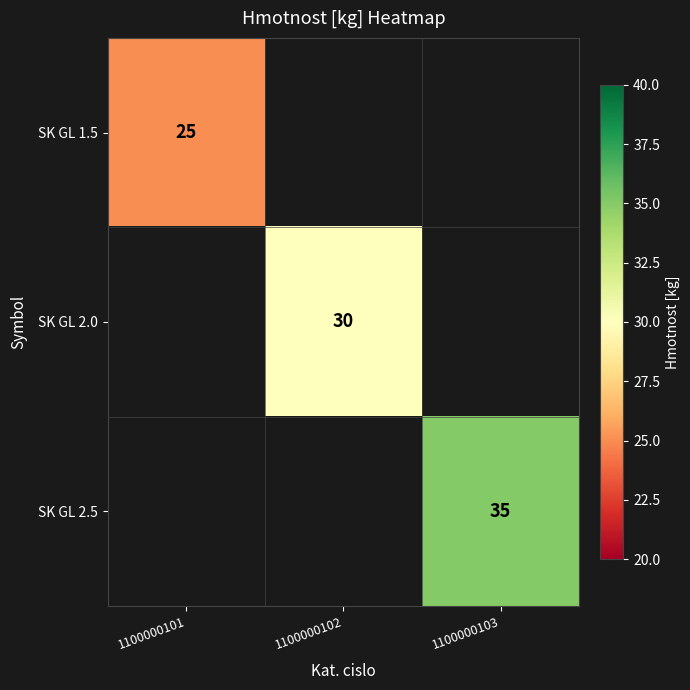

What is the minimum value shown in the chart?

25.0